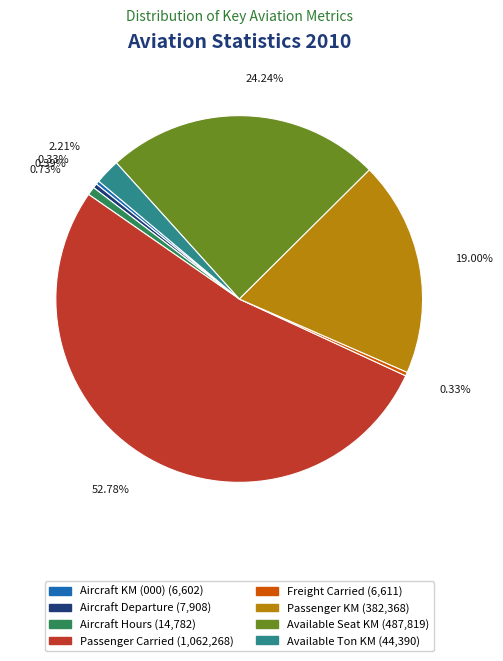

What is the total percentage of Aircraft KM (000) and Available Ton KM?

2.5%